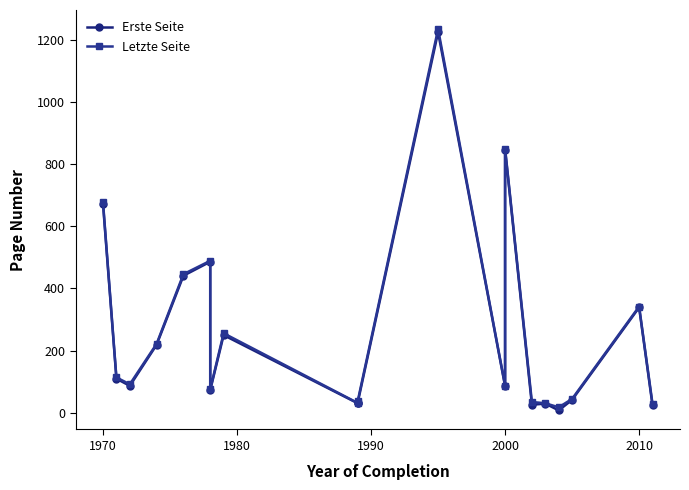

True or false: Letzte Seite and Erste Seite cross at least once.

False